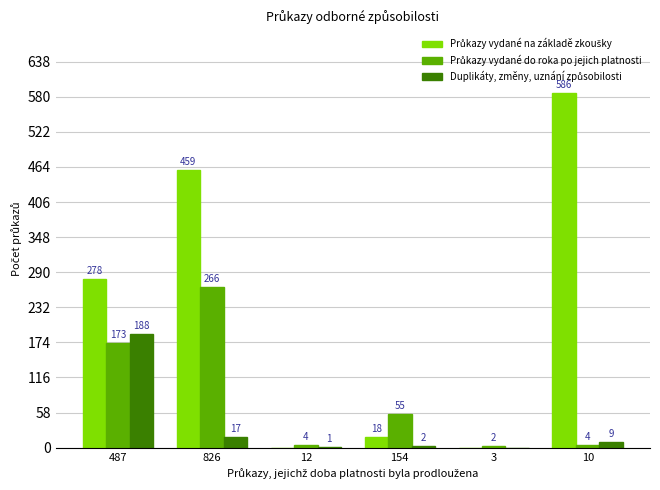

At which category does the chart reach its peak across all series?

10